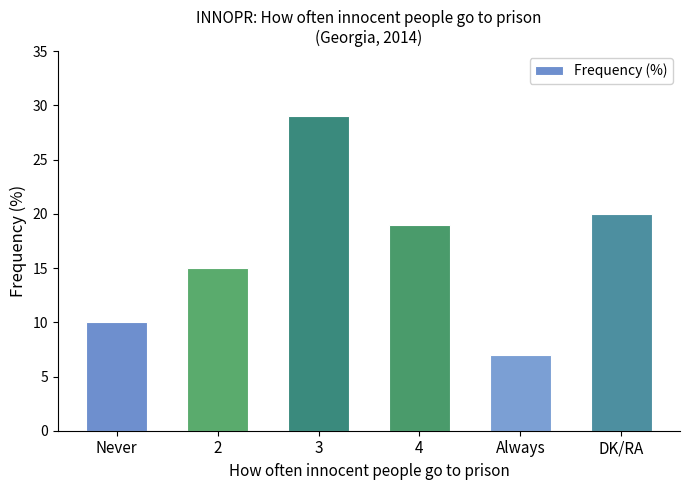

Which label corresponds to the smallest value in the chart?

Always